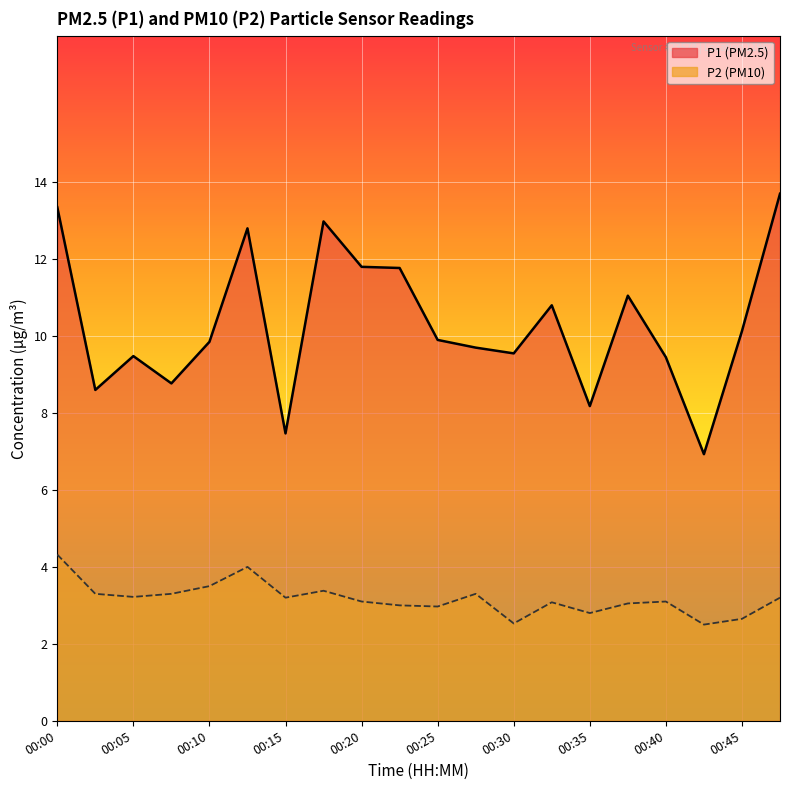

Rank the series at 00:47 from lowest to highest value.

P2, P1